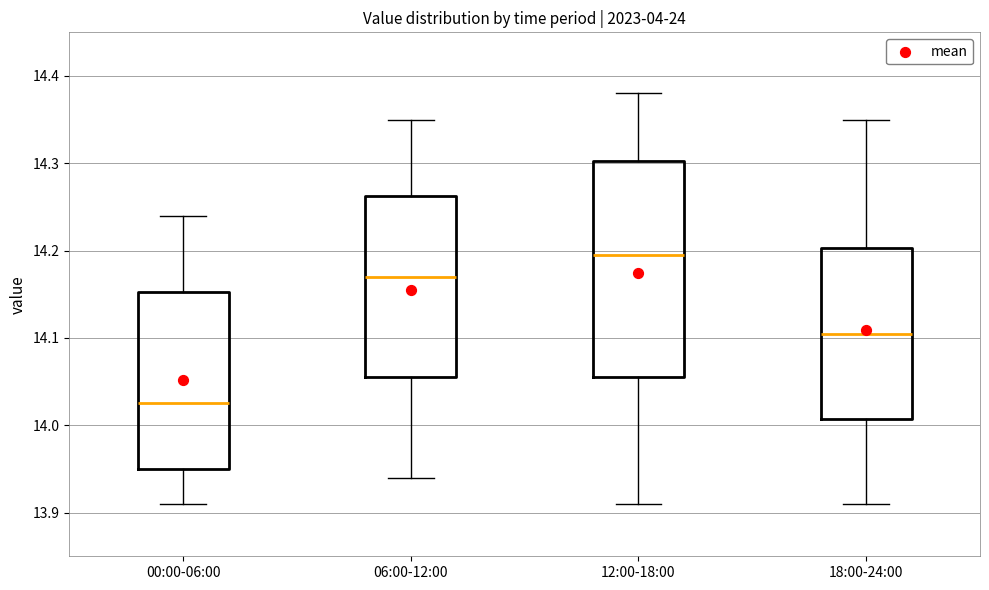

Comparing the boxes themselves (not the whiskers), which one is the tallest?

12:00-18:00